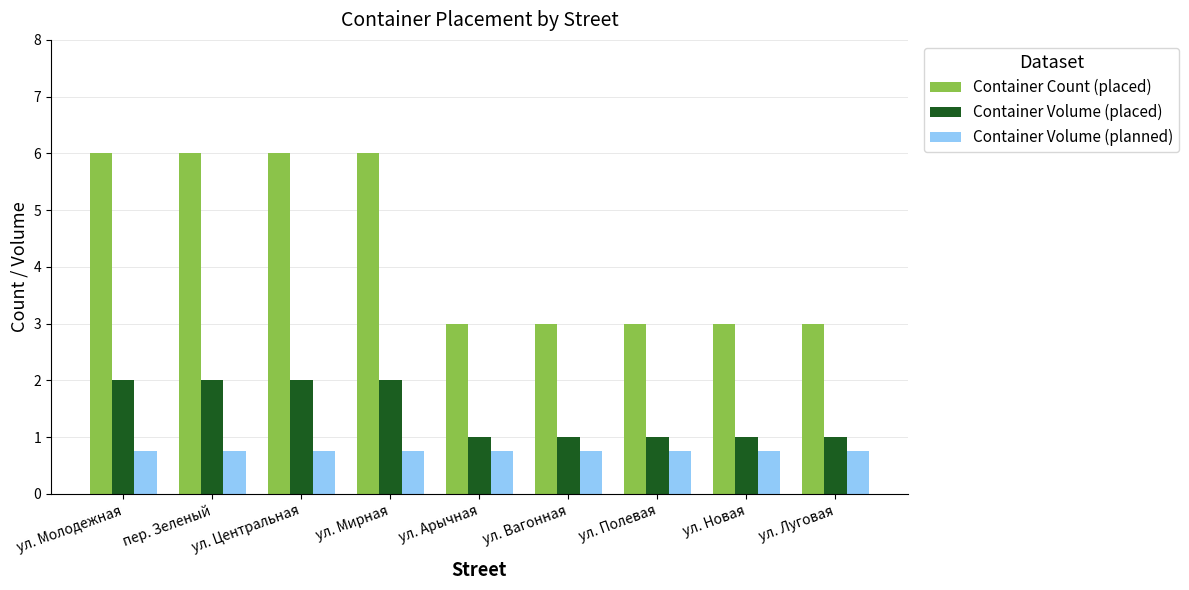

What is the label of the 4th bar from the left?

ул. Мирная